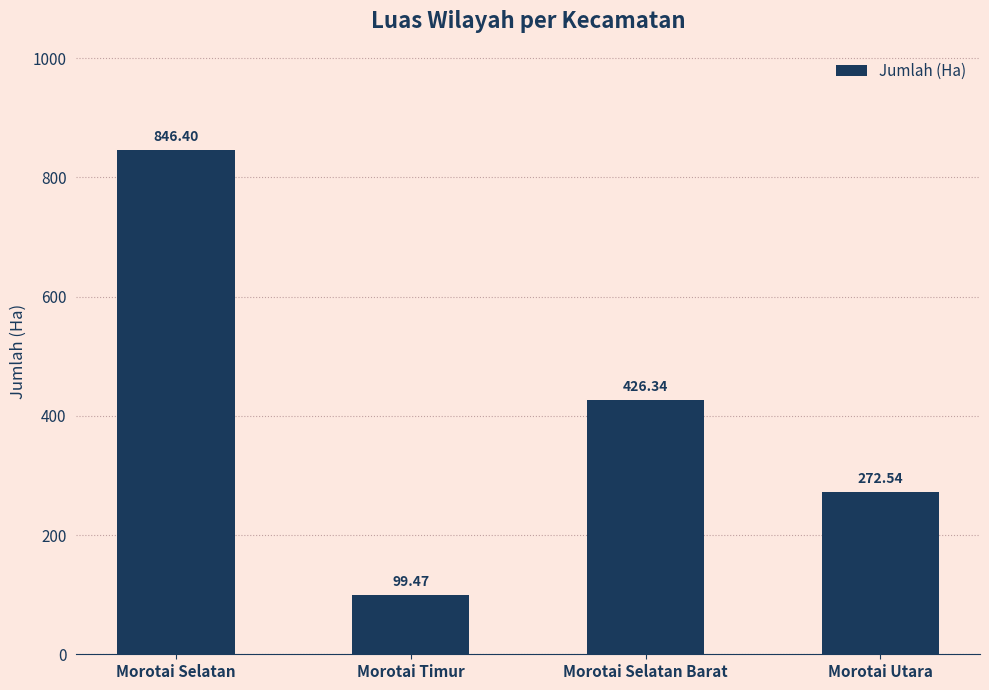

Count the number of data series in this chart.

1